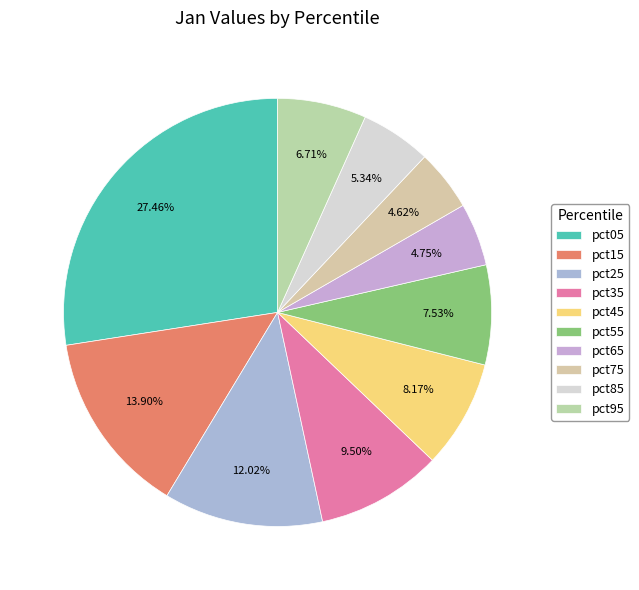

Rank the categories by value from lowest to highest.

pct75, pct65, pct85, pct95, pct55, pct45, pct35, pct25, pct15, pct05